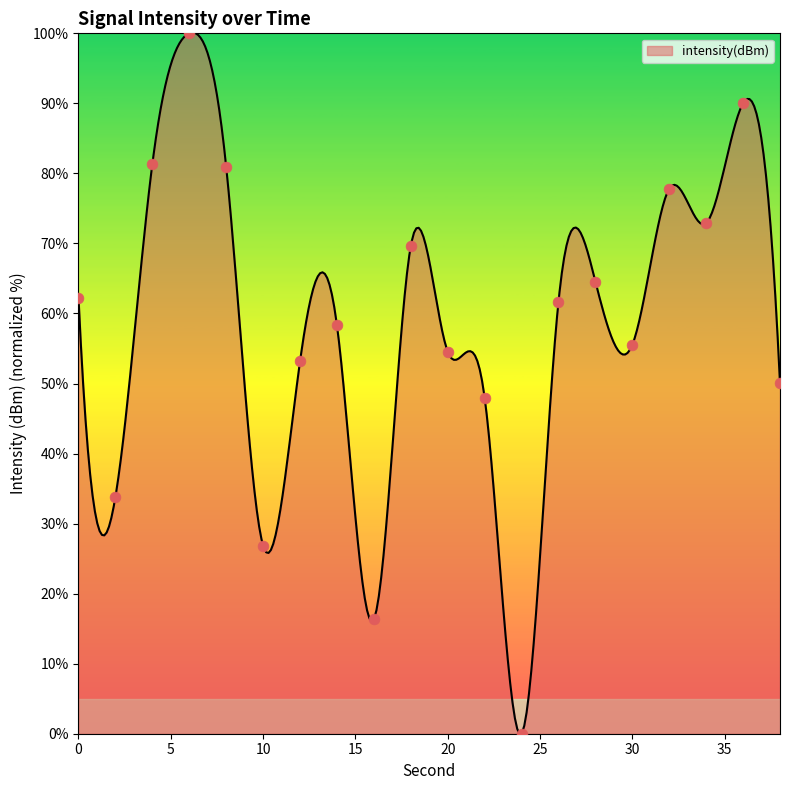

Approximately how many times larger is the value at 34 compared to 6?

0.7